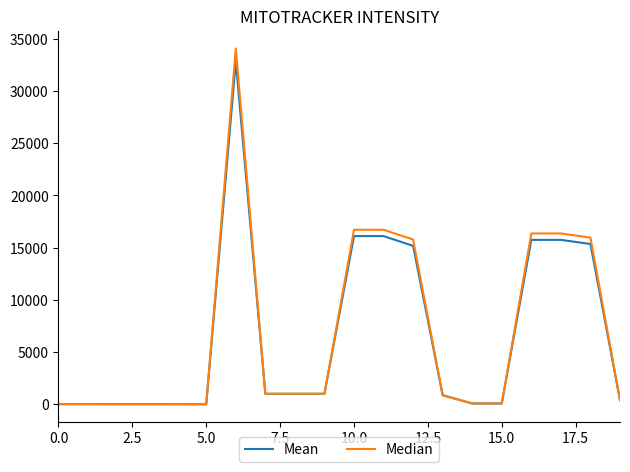

Reading right to left, transcribe all the data shown in this chart.

Mean: 392.9	15345.8	15745.2	15745.2	75.0	75.0	861.2	15169.6	16105.8	16105.8	1000.0	1000.0	1000.0	32851.0	3.0	3.0	7.0	7.0	10.0	10.0
Median: 392.9	15960.6	16360.0	16360.0	75.0	75.0	861.2	15776.4	16712.6	16712.6	1000.0	1000.0	1000.0	34072.6	3.0	3.0	7.0	7.0	10.0	10.0